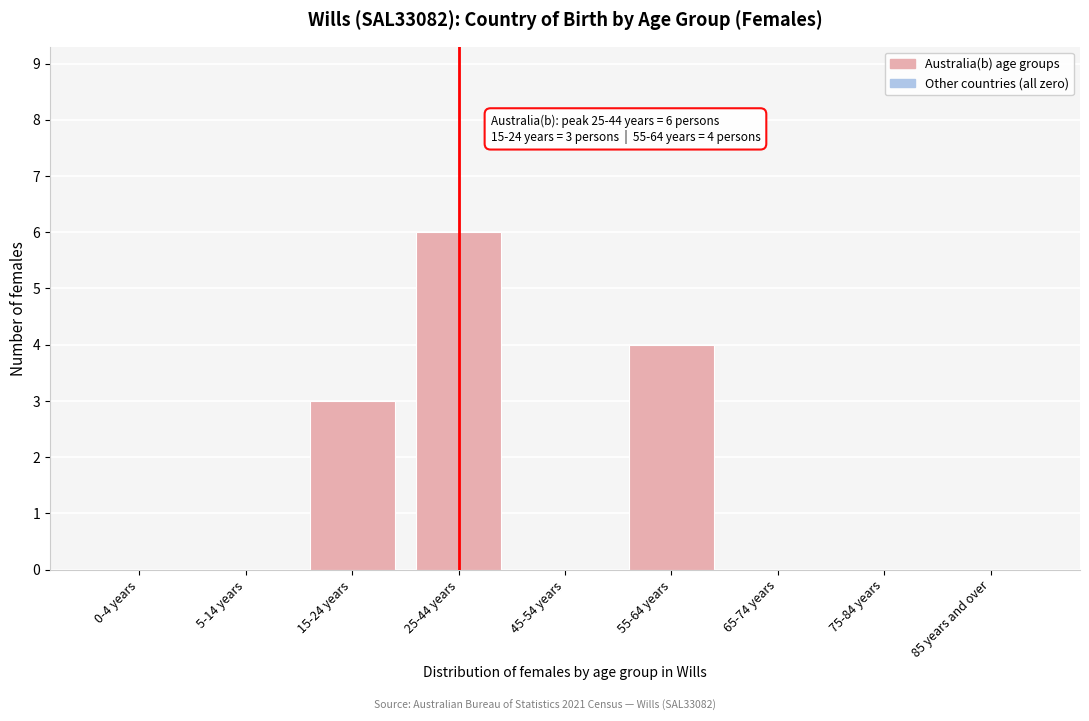

Reading left to right, extract all data points from this chart.

0-4 years=0	5-14 years=0	15-24 years=3	25-44 years=6	45-54 years=0	55-64 years=4	65-74 years=0	75-84 years=0	85 years and over=0